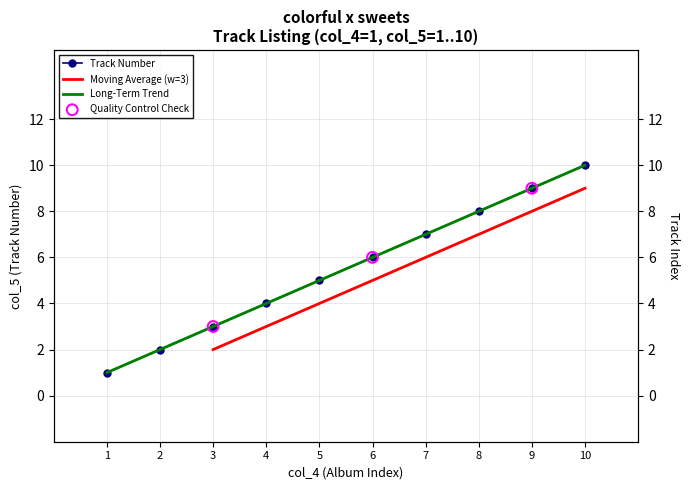

Which has a higher value, 1 or 10?

10